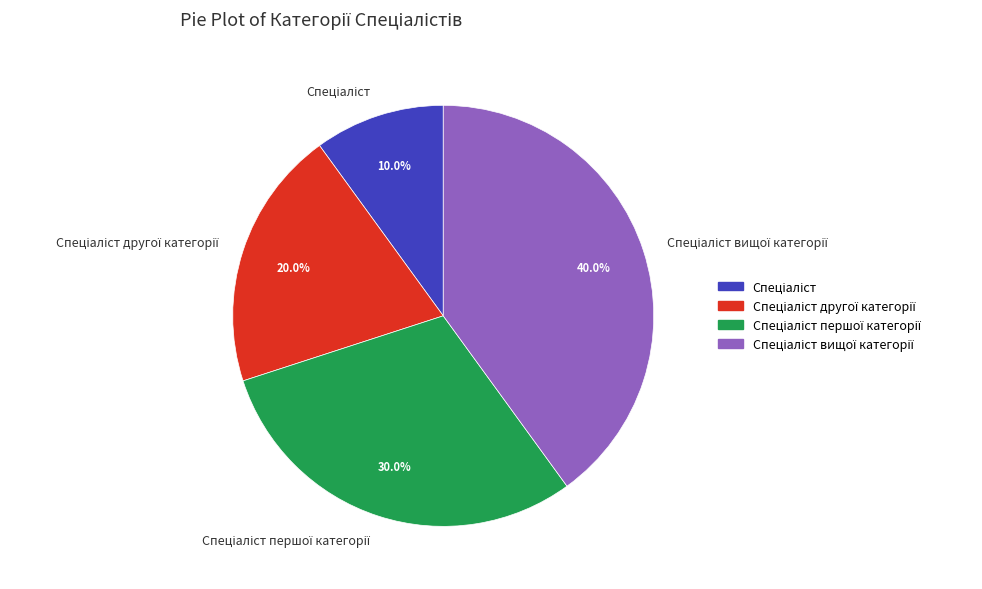

Does any single category account for the majority?

No